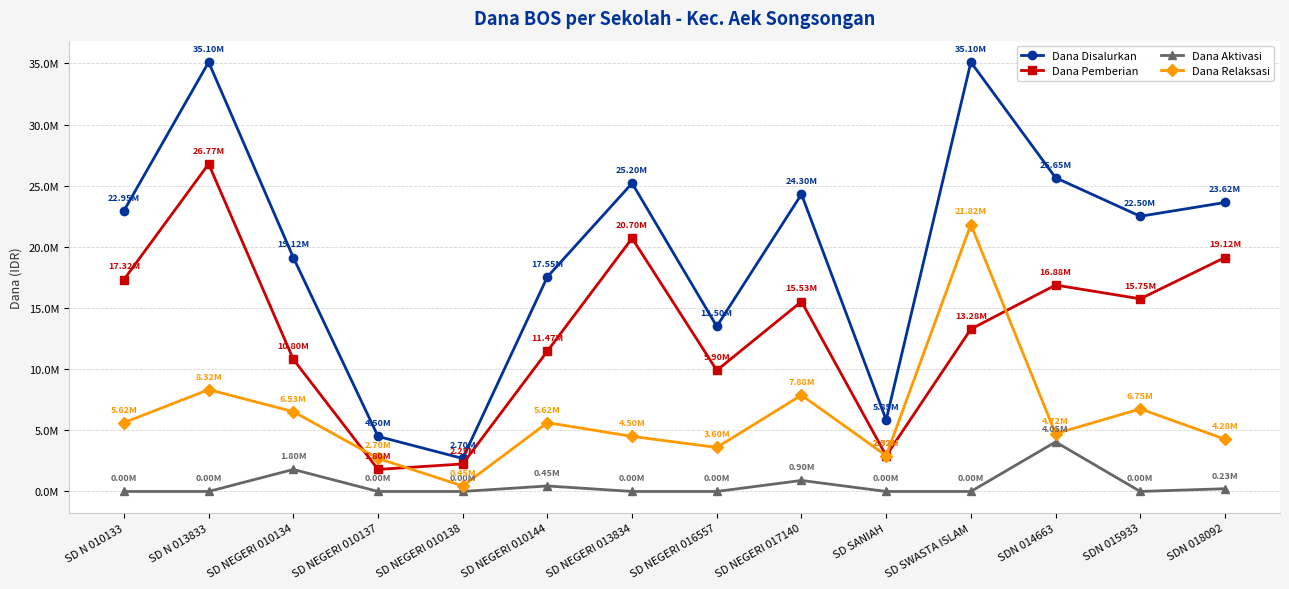

The value of Dana Pemberian at SDN 014663 is 4555191. True or false?

False